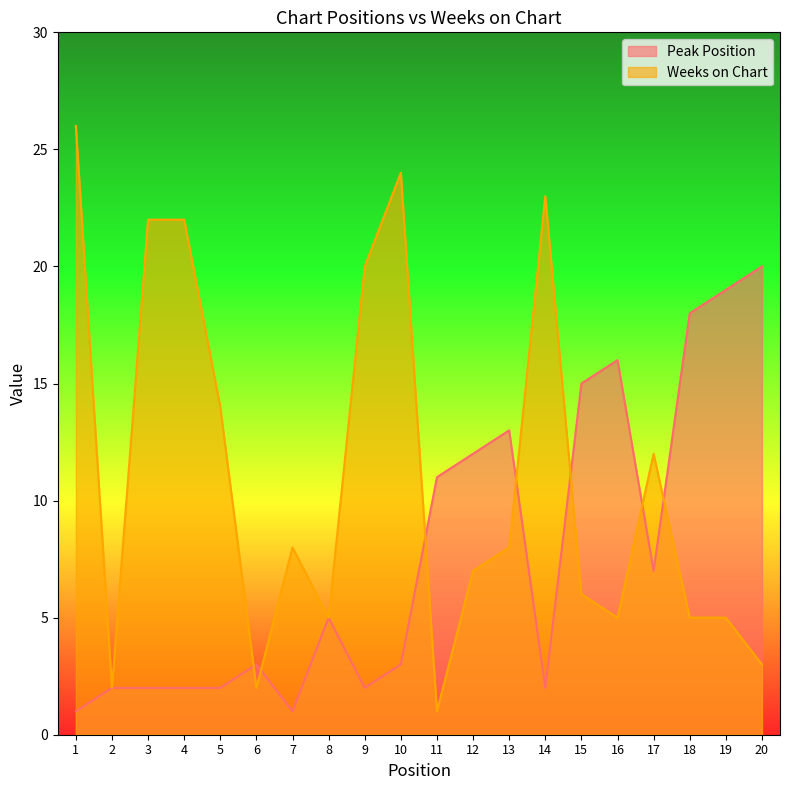

Which series has the largest range (max minus min)?

Weeks on Chart